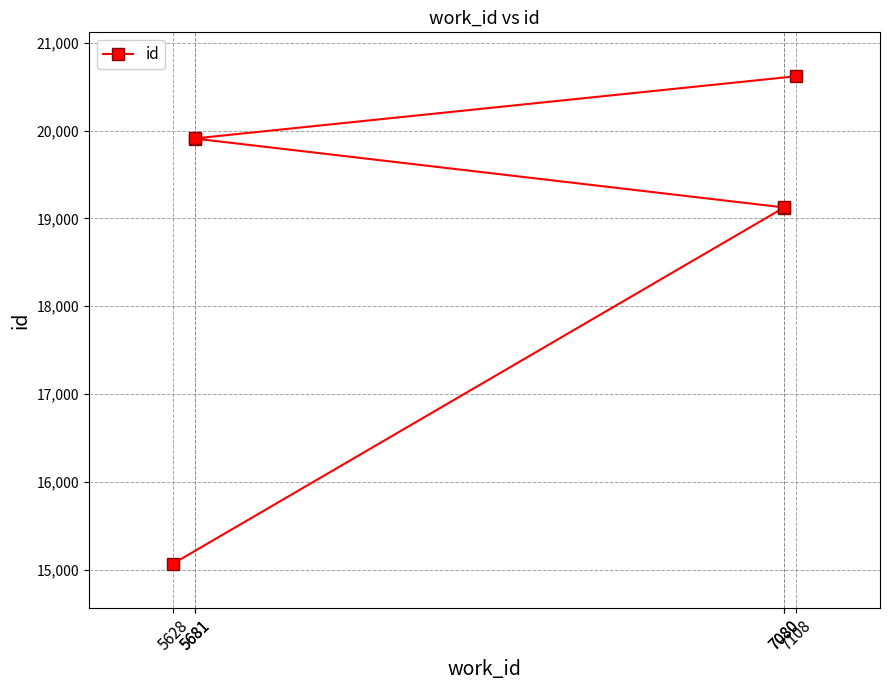

What is the difference between the maximum and second lowest values?

1494